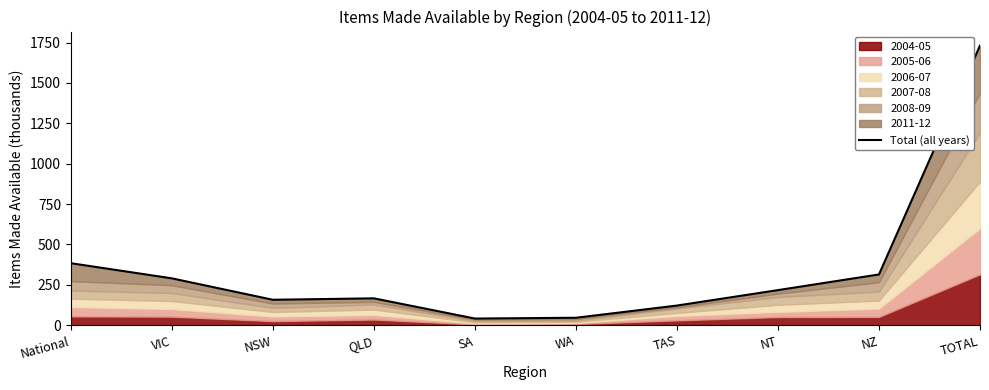

Reading left to right, transcribe all the data shown in this chart.

National=384.2	VIC=290.4	NSW=157.7	QLD=166.6	SA=41.5	WA=46.4	TAS=121.9	NT=217.5	NZ=314.5	TOTAL=1731.7